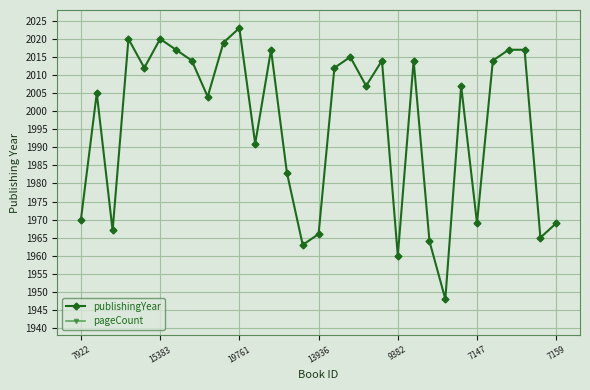

How many data points does each series have?

31